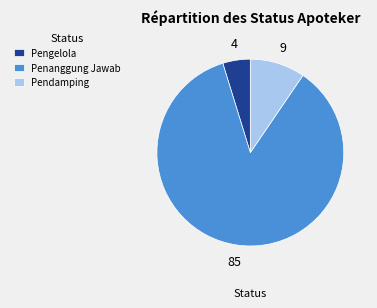

What is the ratio of the value at Pengelola to the value at Pendamping?

0.5